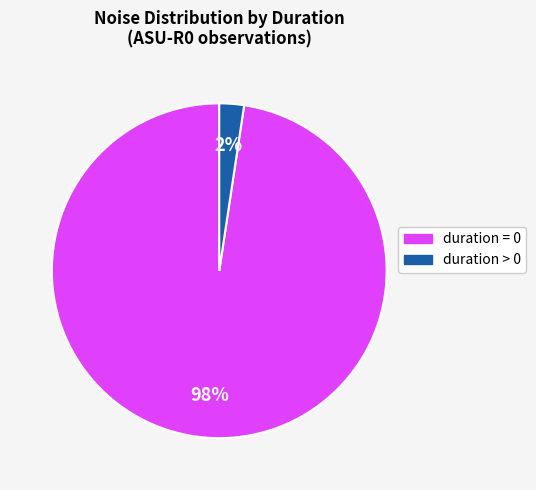

Is there any slice that represents more than half of the pie?

Yes